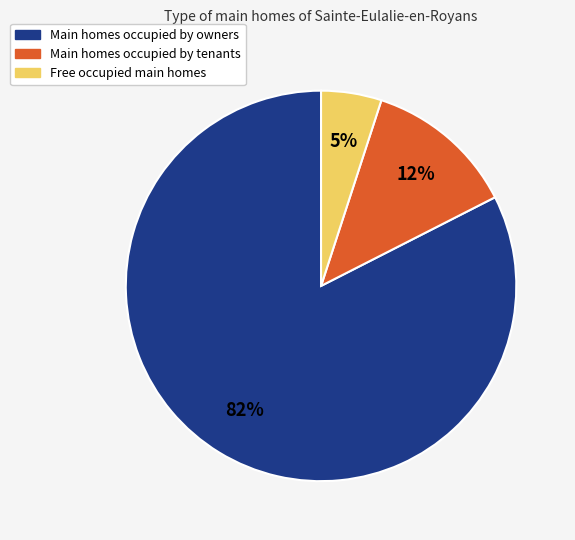

Which slice is the largest?

Main homes occupied by owners